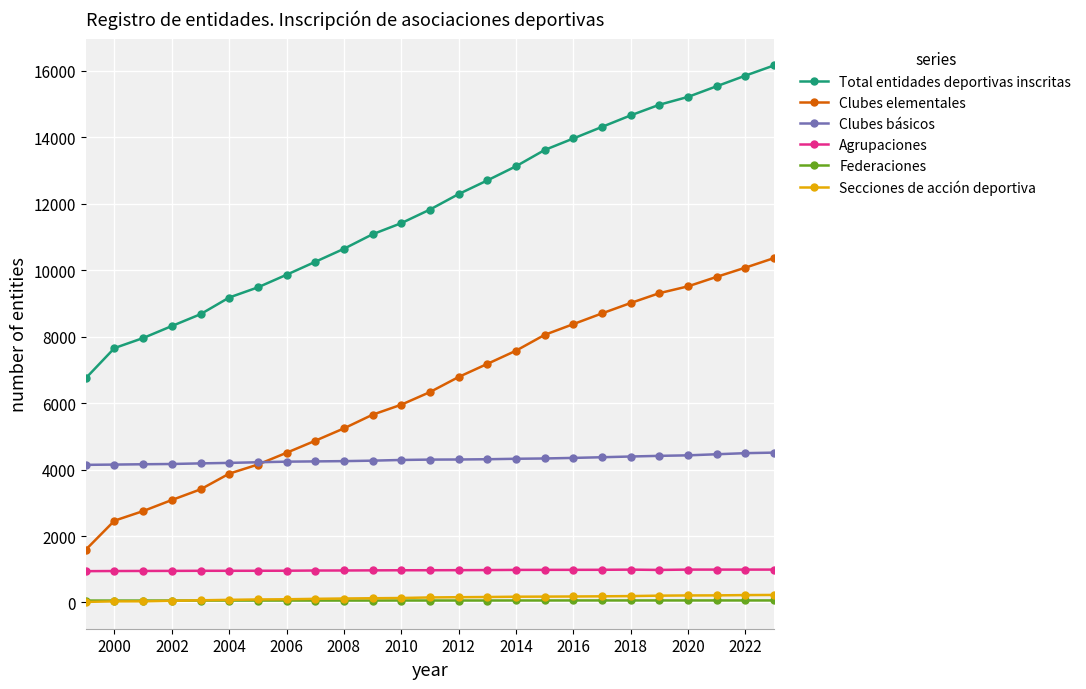

What is the difference between the second highest and second lowest values in the Secciones de acción deportiva series?

189